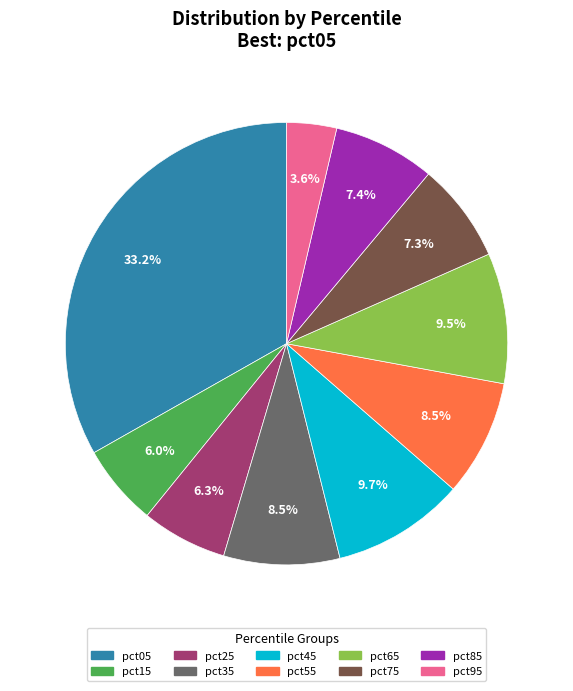

Which slice is the largest?

pct05